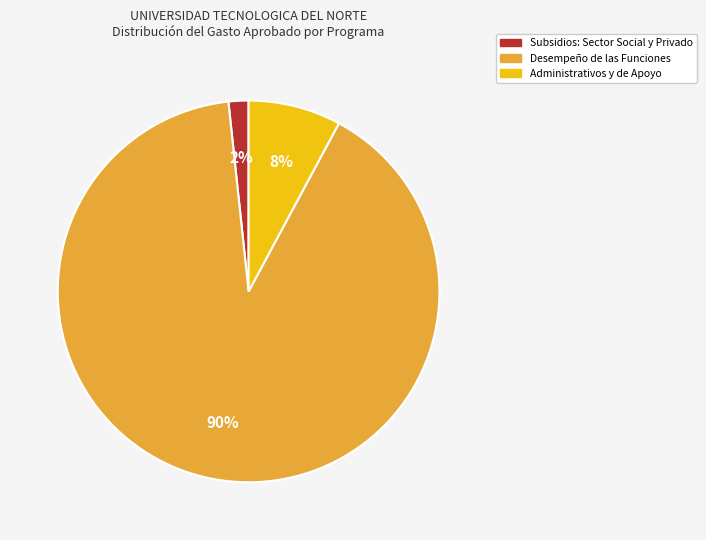

True or false: Administrativos y de Apoyo accounts for 1% of the total.

False